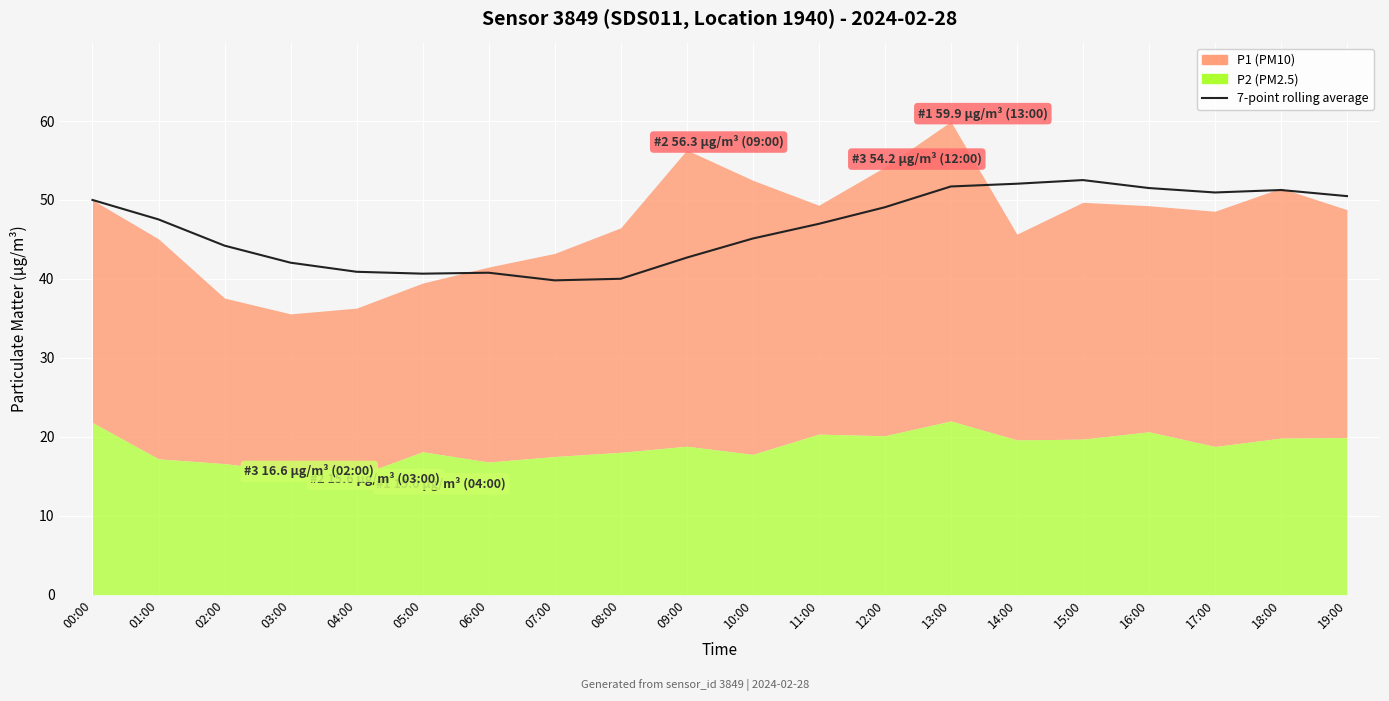

List the labels in order of value, largest first.

15:00, 14:00, 13:00, 16:00, 18:00, 17:00, 19:00, 00:00, 12:00, 01:00, 11:00, 10:00, 02:00, 09:00, 03:00, 04:00, 06:00, 05:00, 08:00, 07:00